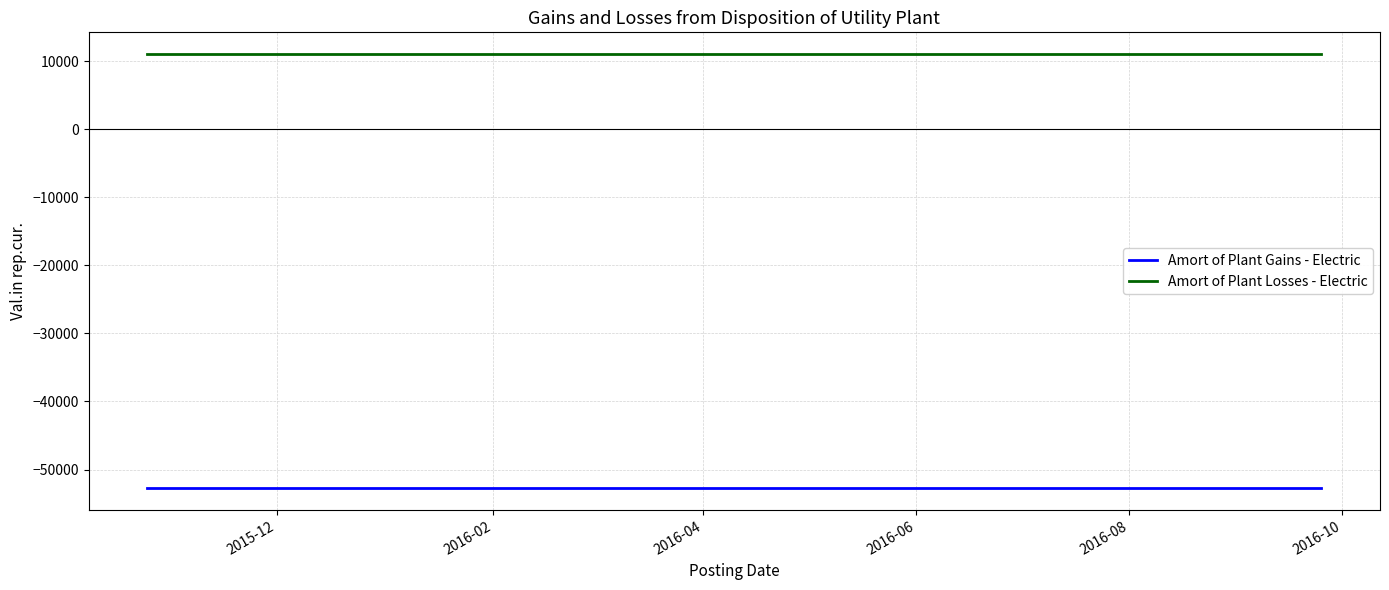

What is the minimum value for Amort of Plant Gains - Electric?

-52750.6